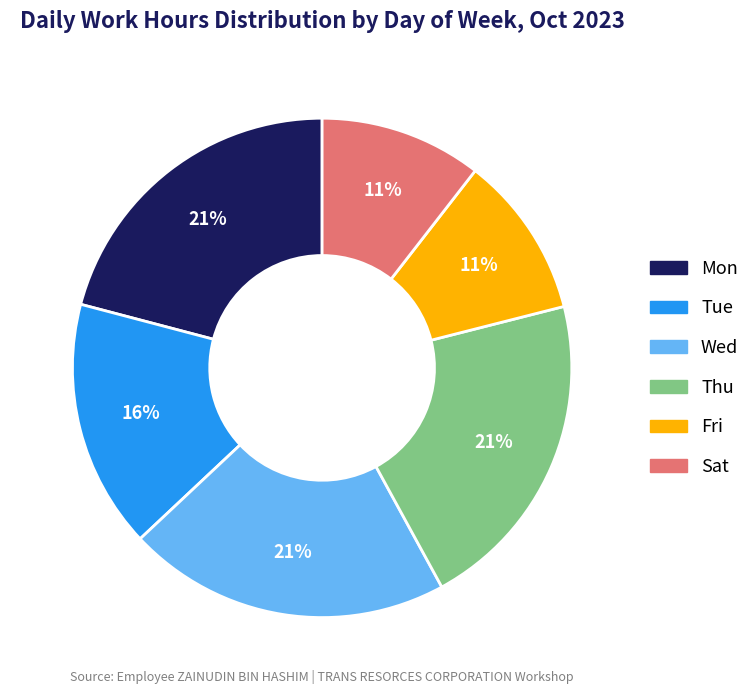

What is the ratio of the value at Tue to the value at Mon?

0.8